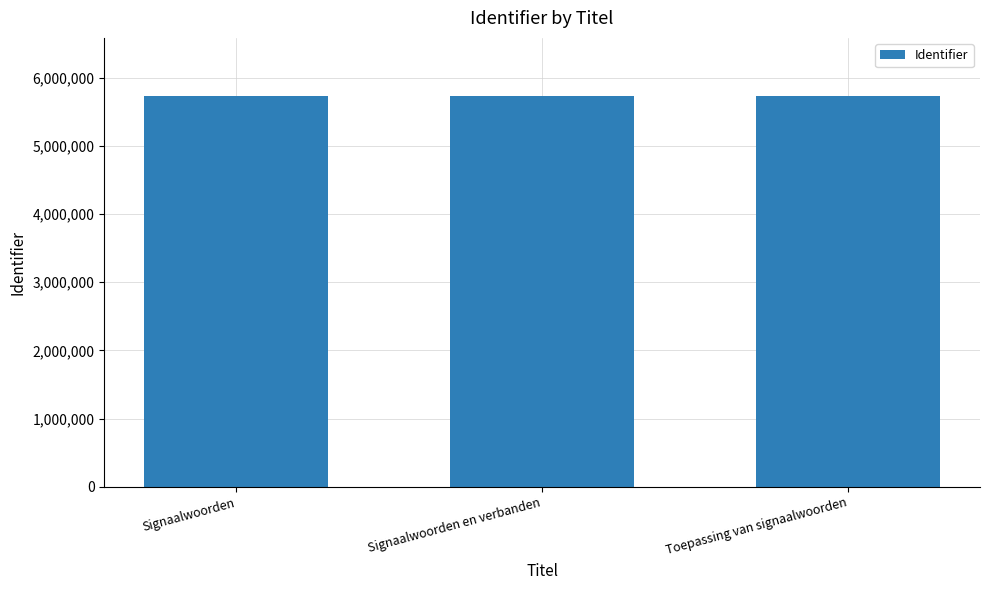

What is the ratio of the value at Toepassing van signaalwoorden to the value at Signaalwoorden en verbanden?

1.0